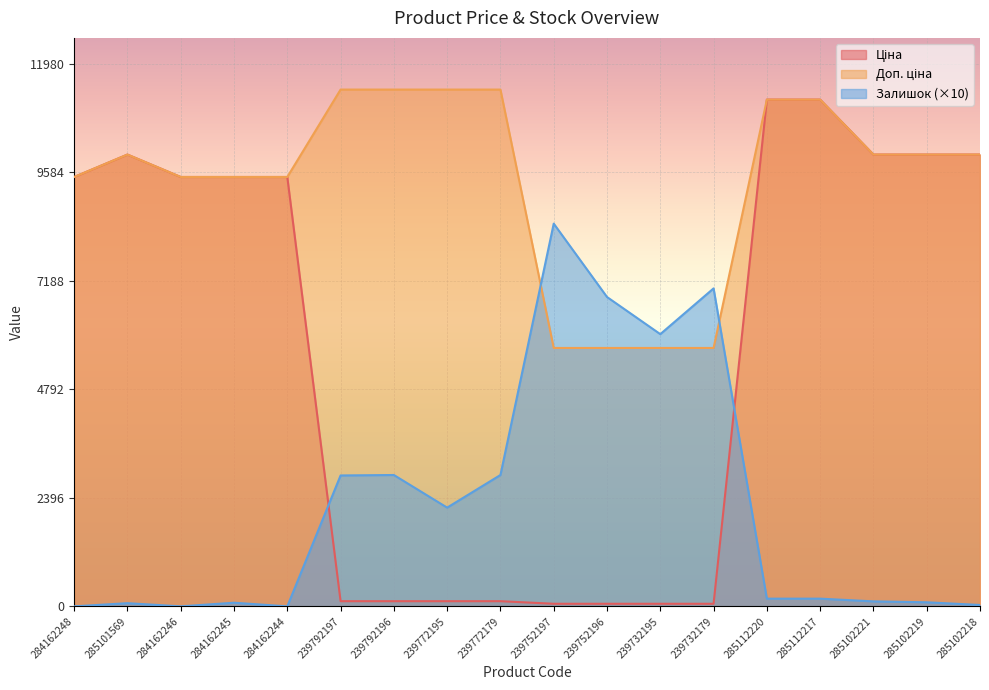

What is the label of the 9th point from the left?

239772179